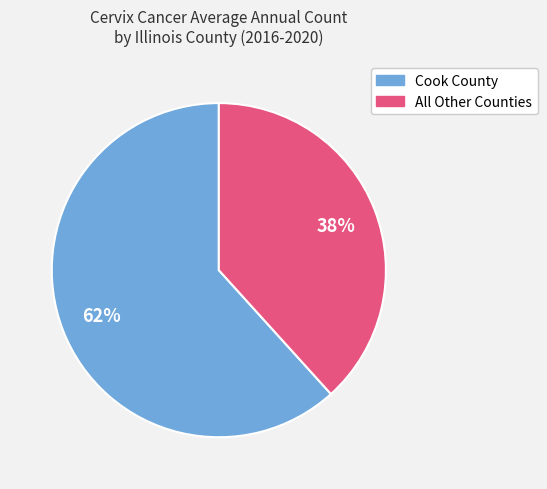

To the nearest percent, what is the average slice percentage?

50%